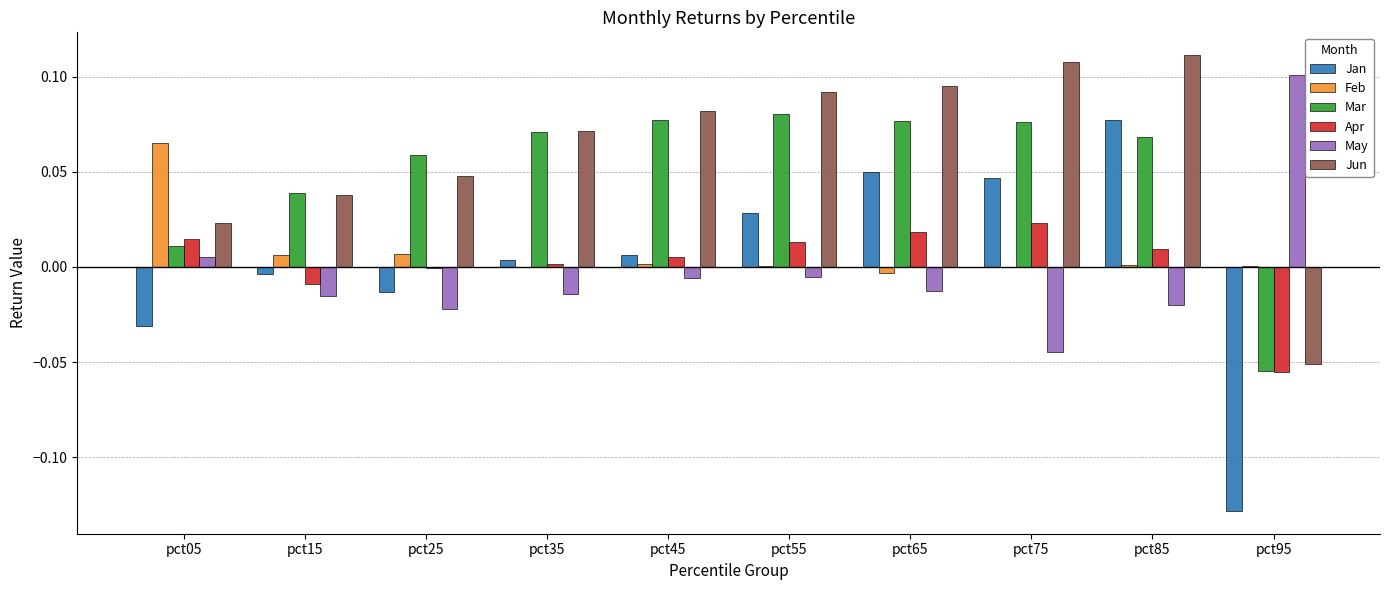

Which series has the largest total across all categories?

Jun